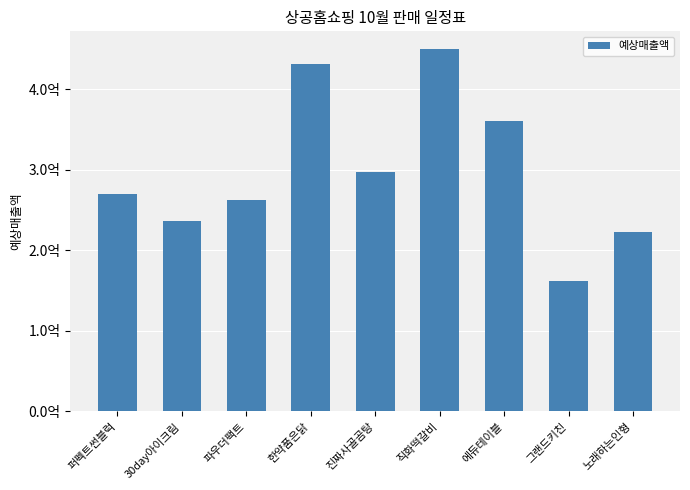

Reading left to right, extract all data points from this chart.

퍼펙트썬블럭=269460000	30day아이크림=236250000	파우더팩트=262800000	한약품은닭=430920000	진짜사골곰탕=297000000	직화떡갈비=449100000	에듀테이블=360450000	그랜드키친=162000000	노래하는인형=222750000